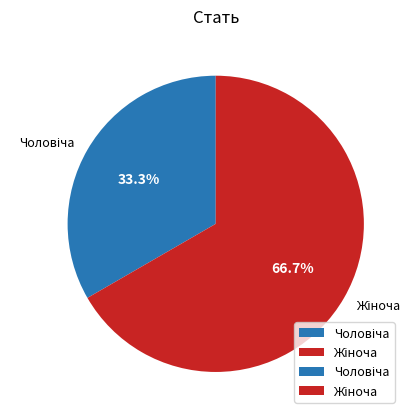

Is there a majority slice in this chart?

Yes